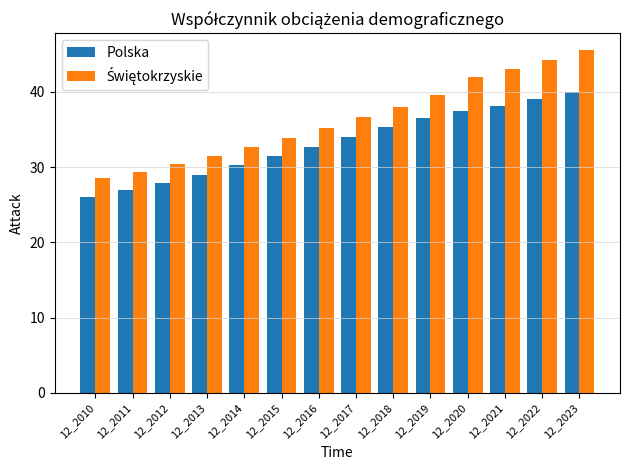

What value does the Polska series have at 12_2010?

26.0